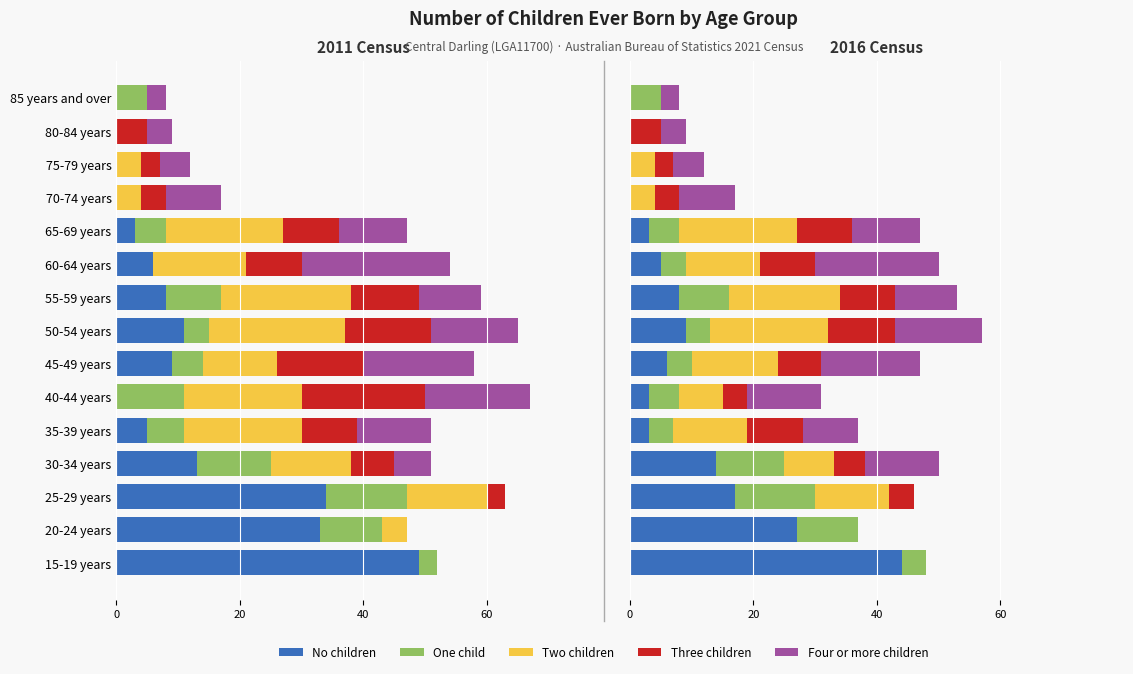

Count the number of data series in this chart.

5